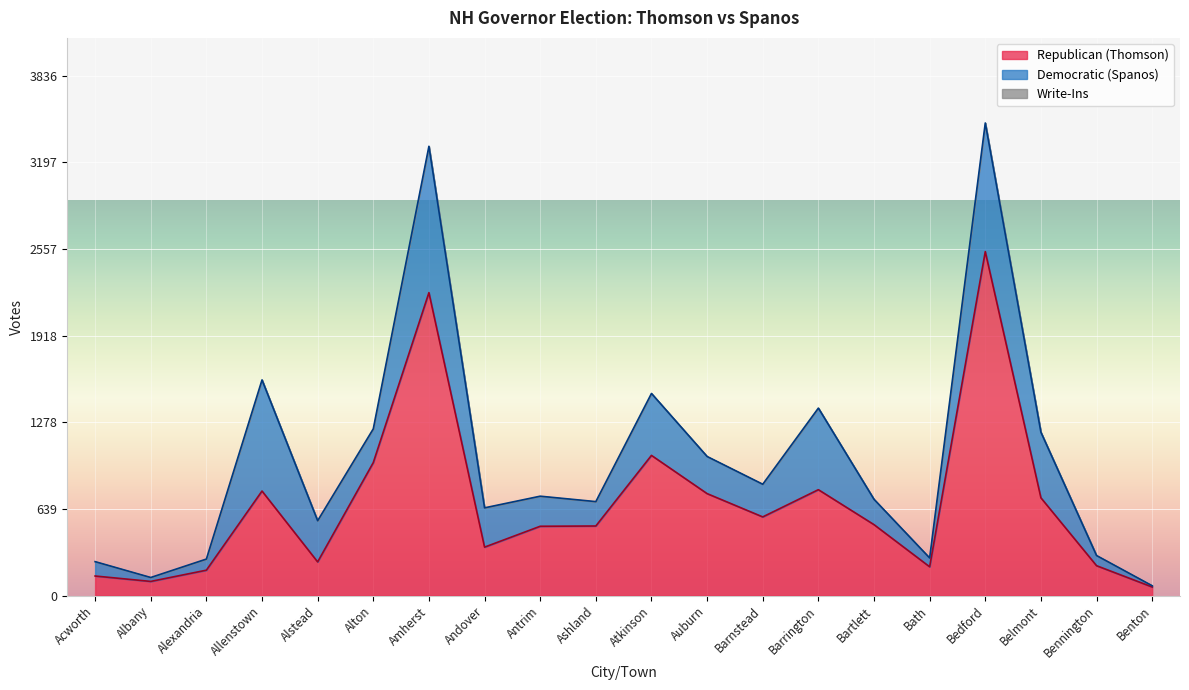

What value does the Republican (Thomson) series have at Antrim, to the nearest 50?

500